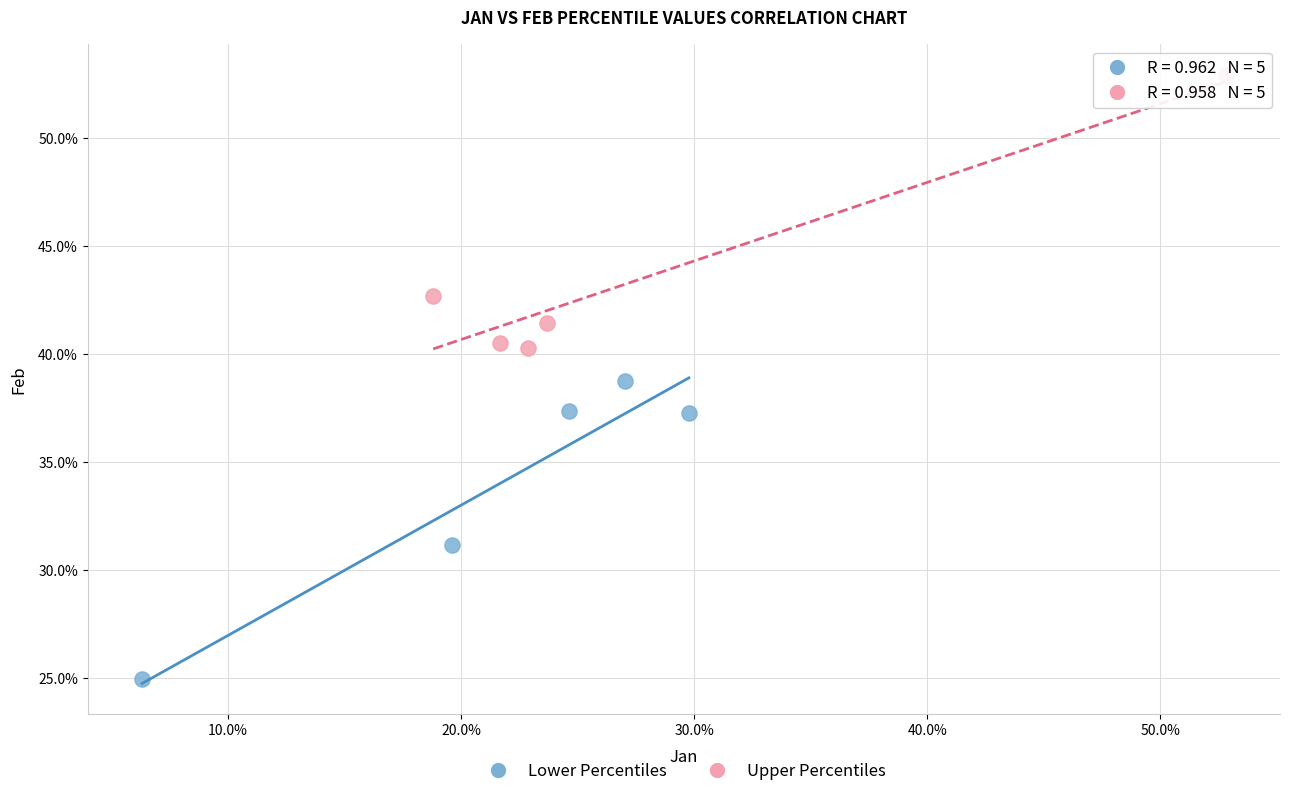

Which series reaches the minimum Y coordinate?

Lower Percentiles